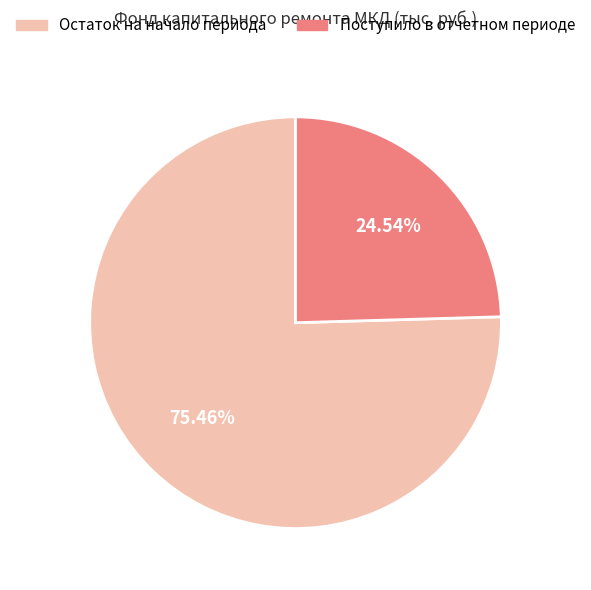

Is there a majority slice in this chart?

Yes